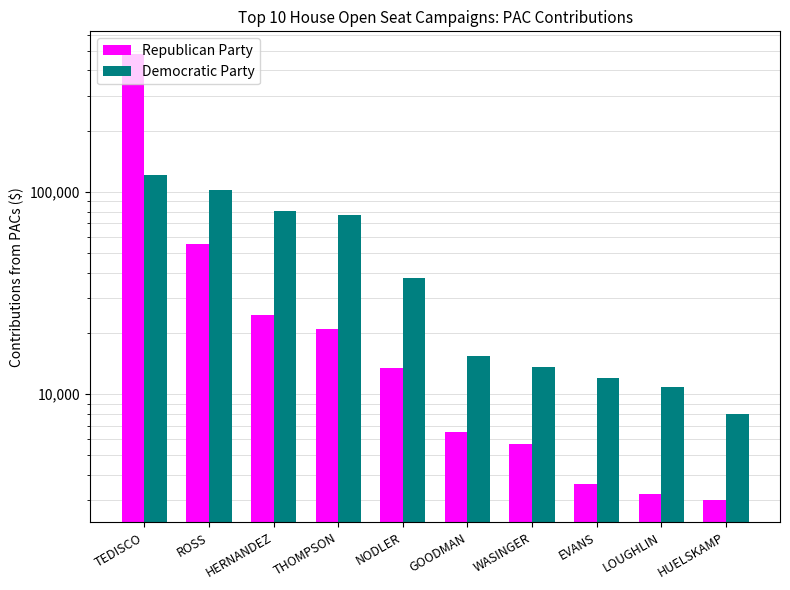

Does the chart contain stacked bars?

No